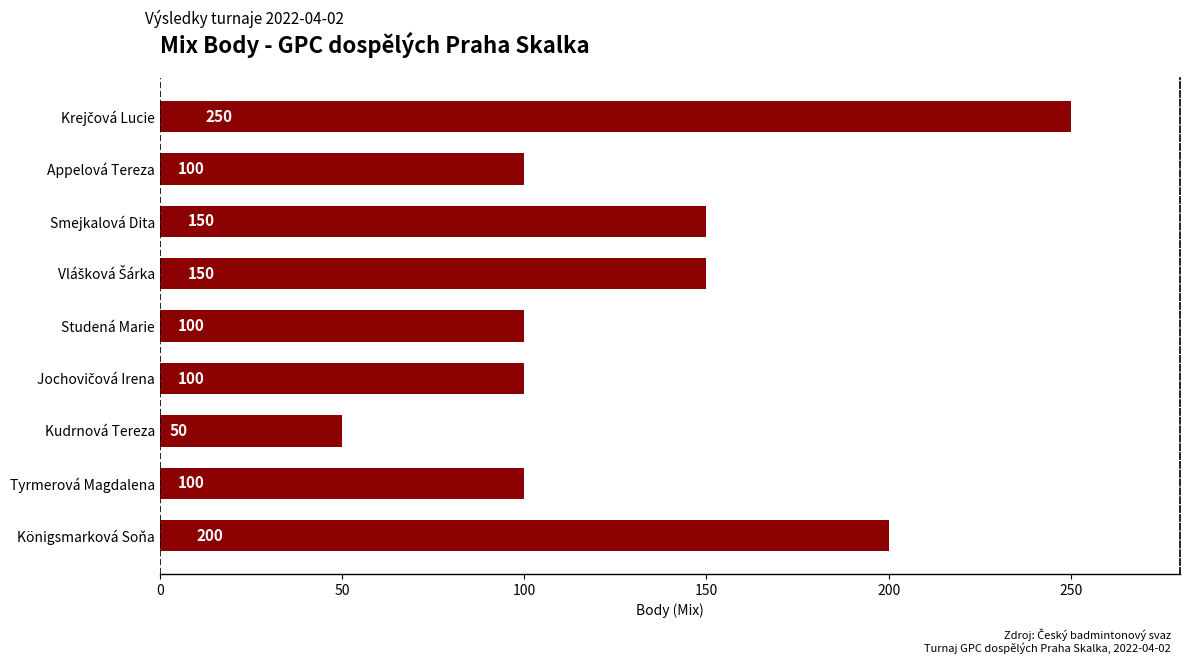

What is the difference between the second highest and minimum values?

150